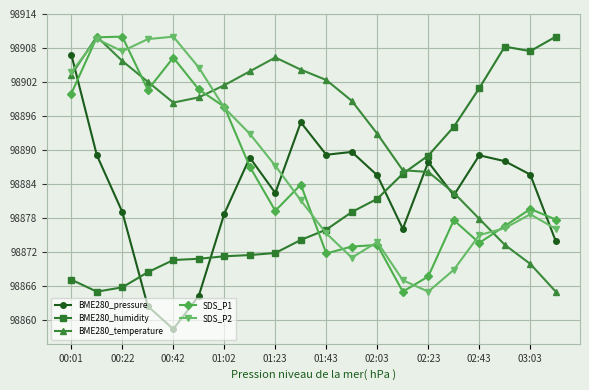

Which series has the largest total across all categories?

BME280_temperature